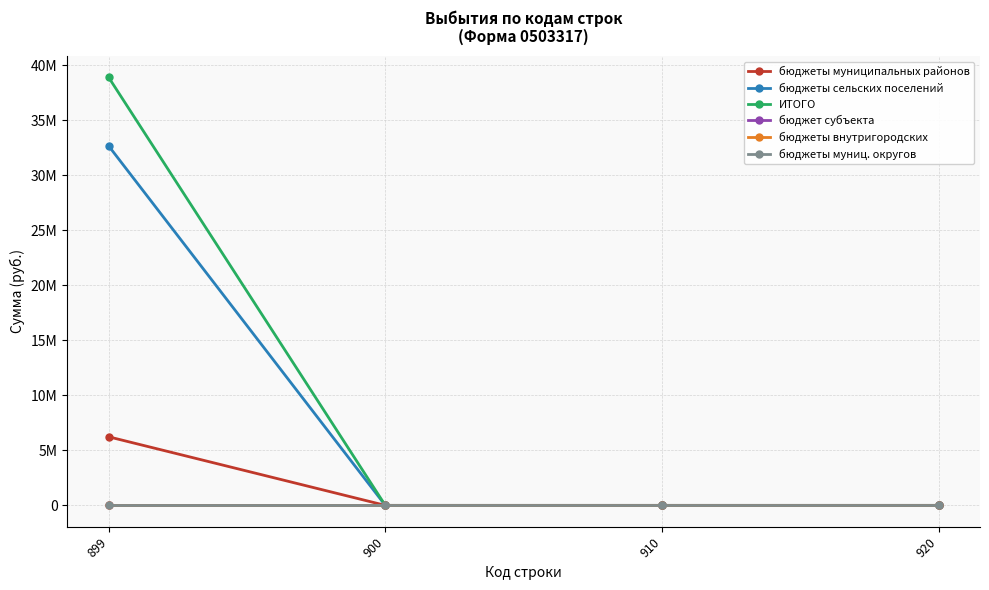

Reading right to left, what are all the values shown in this chart?

бюджеты муниципальных районов: 920=0	910=0	900=0	899=6230998
бюджеты сельских поселений: 920=0	910=0	900=0	899=32659945
ИТОГО: 920=0	910=0	900=0	899=38890943
бюджет субъекта: 920=0	910=0	900=0	899=0
бюджеты внутригородских: 920=0	910=0	900=0	899=0
бюджеты муниц. округов: 920=0	910=0	900=0	899=0